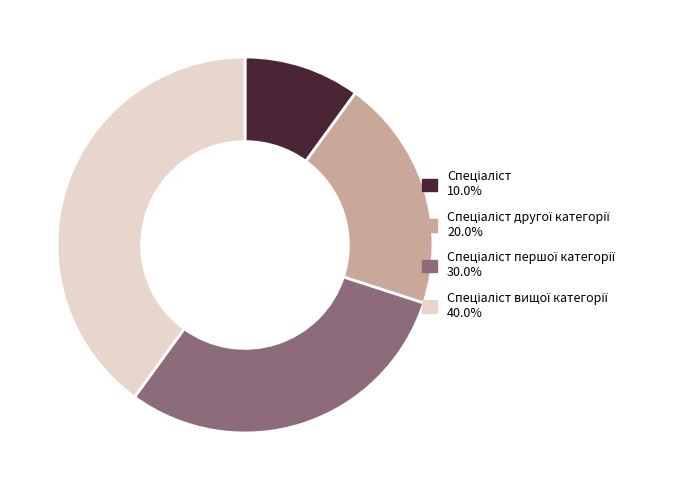

Is there any slice that represents more than half of the pie?

No